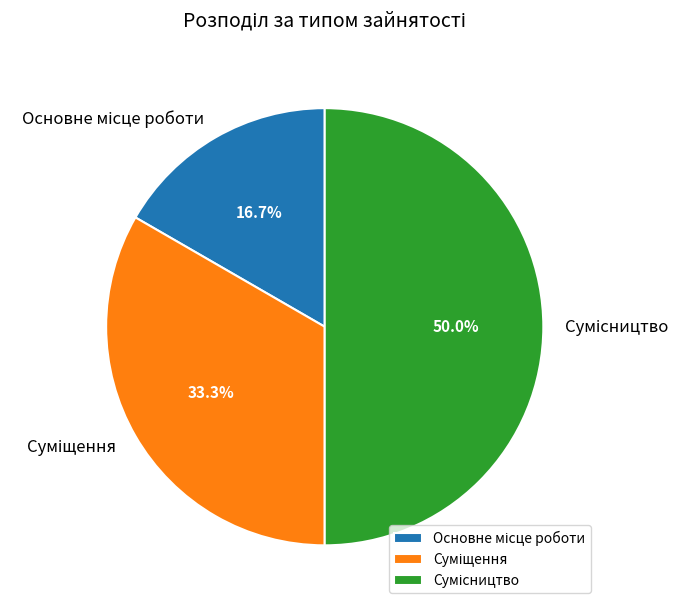

Which category has the biggest portion of the pie?

Сумісництво